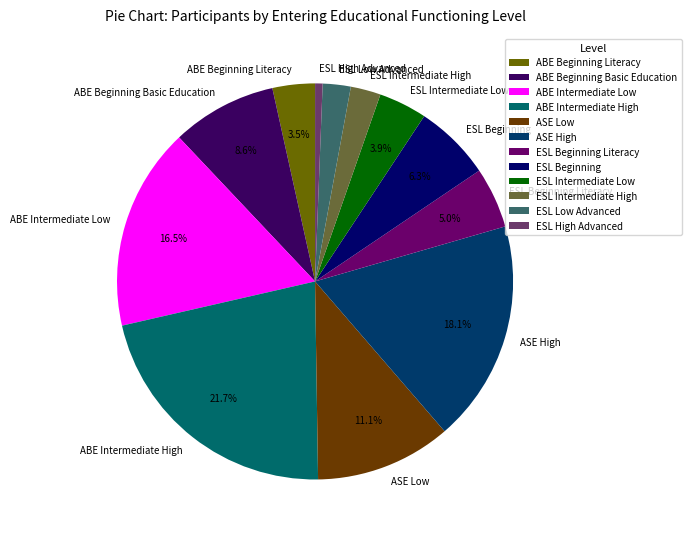

Is there a majority slice in this chart?

No